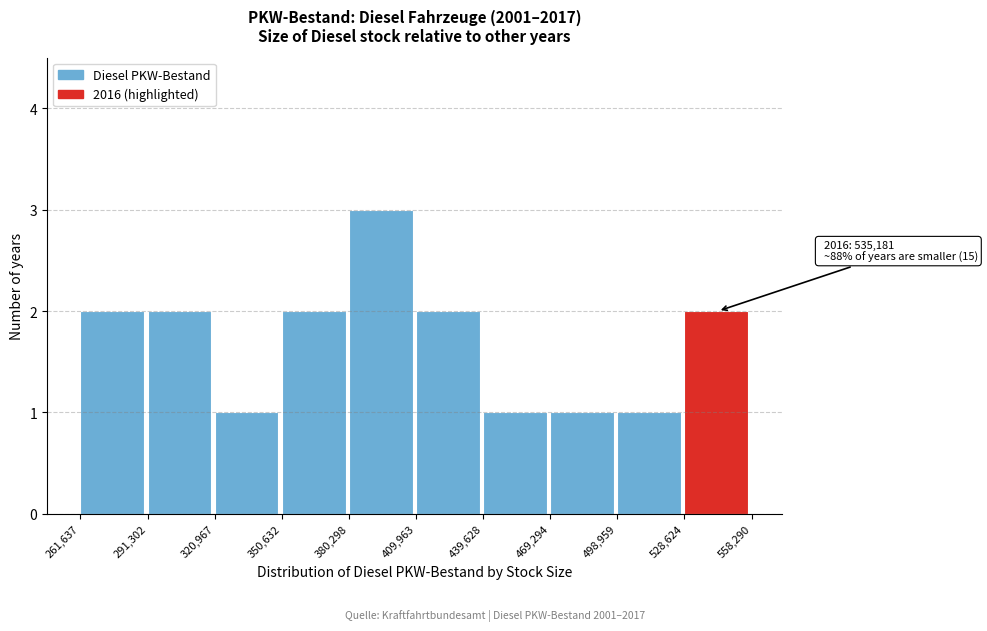

Over which range of the x-axis is the bar tallest?

380,298 to 409,963